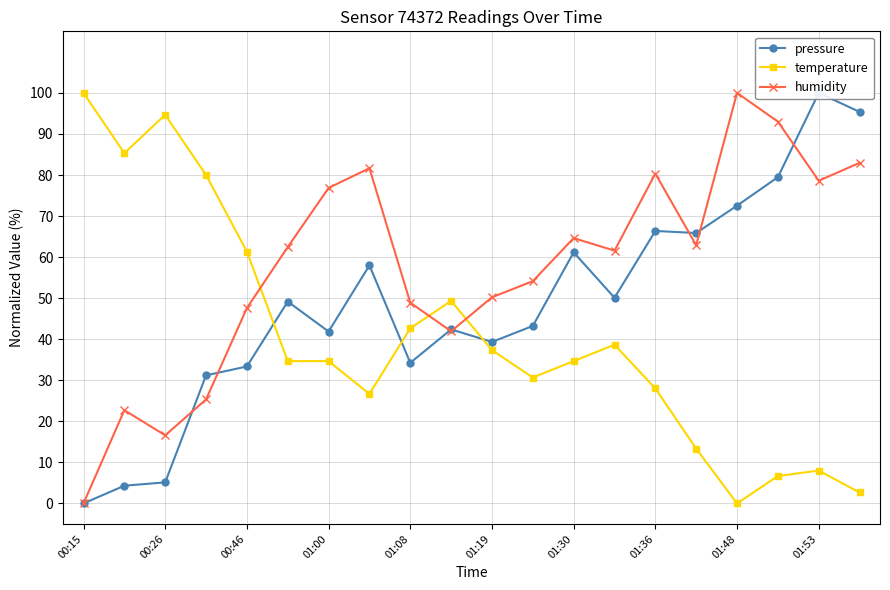

Which category has the lowest value in the temperature series?

01:48